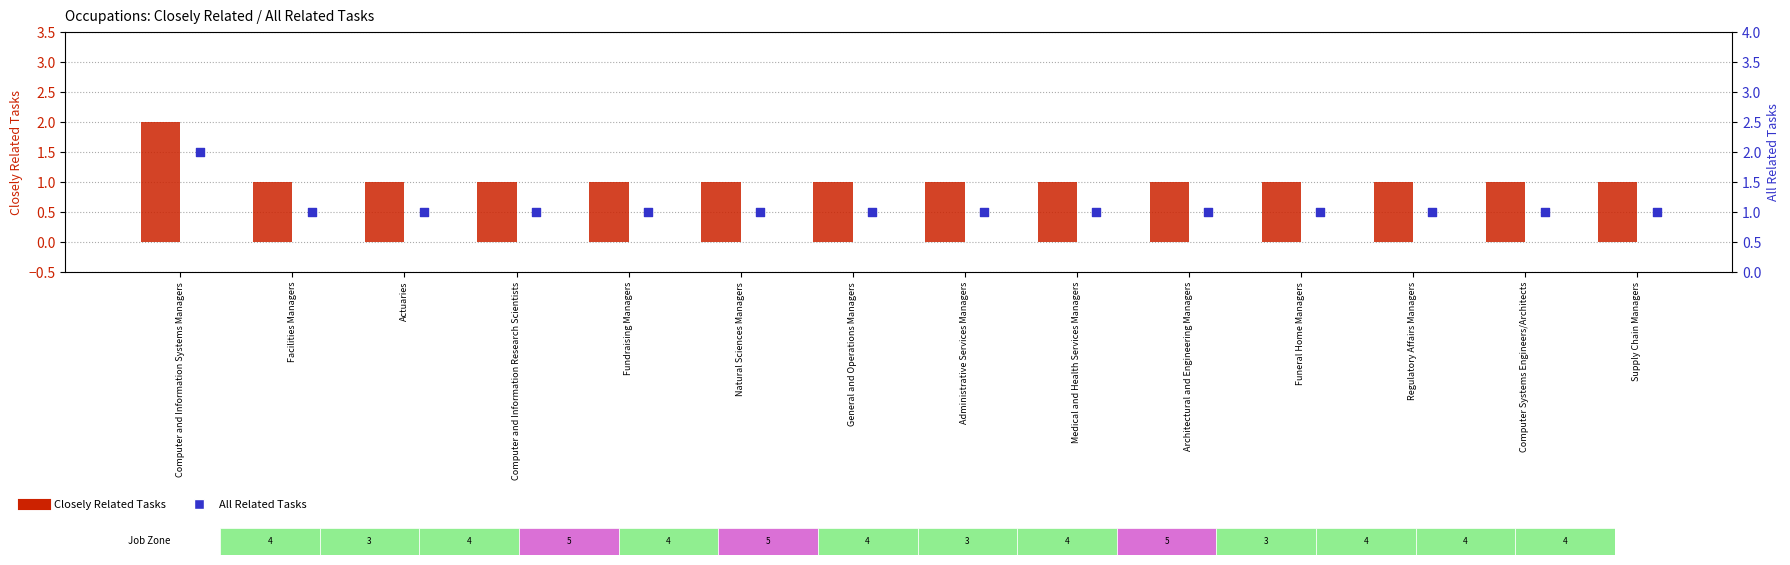

Which series reaches the minimum Y coordinate?

Closely Related Tasks